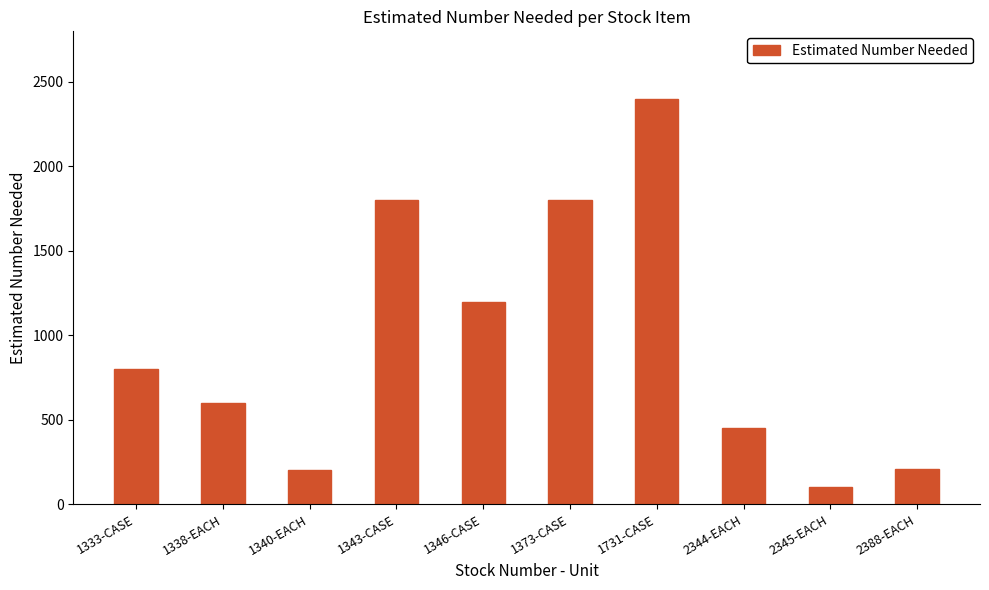

How many values are below 800?

5